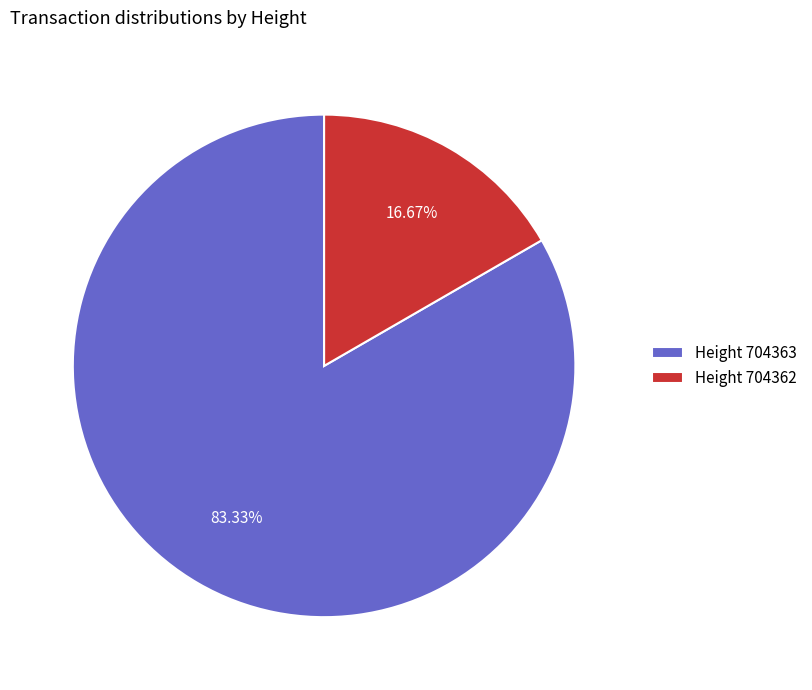

Which slice represents more than half of the pie?

Height 704363